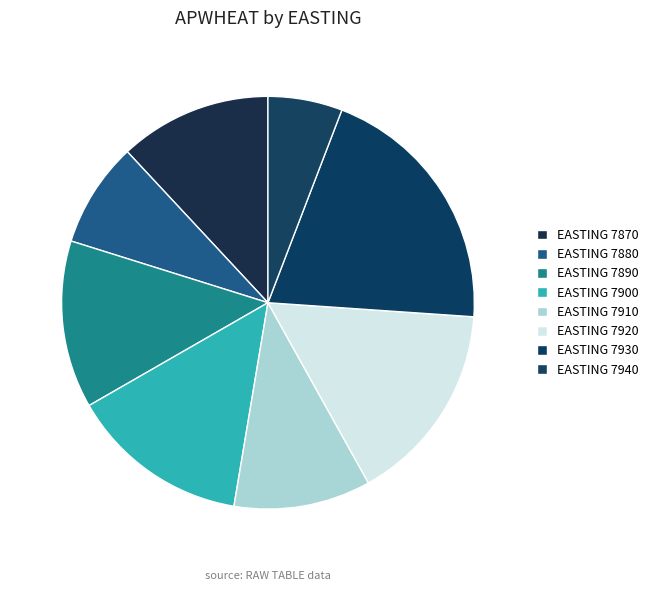

How many segments does this pie chart have?

8